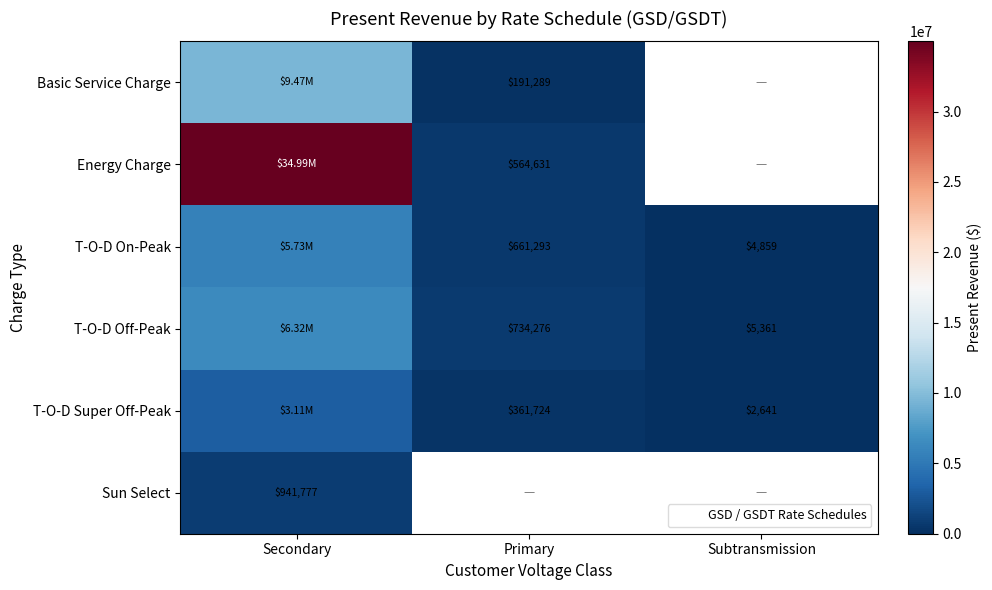

What is the sum of the Energy Charge values at Primary and Secondary?

35550382.9